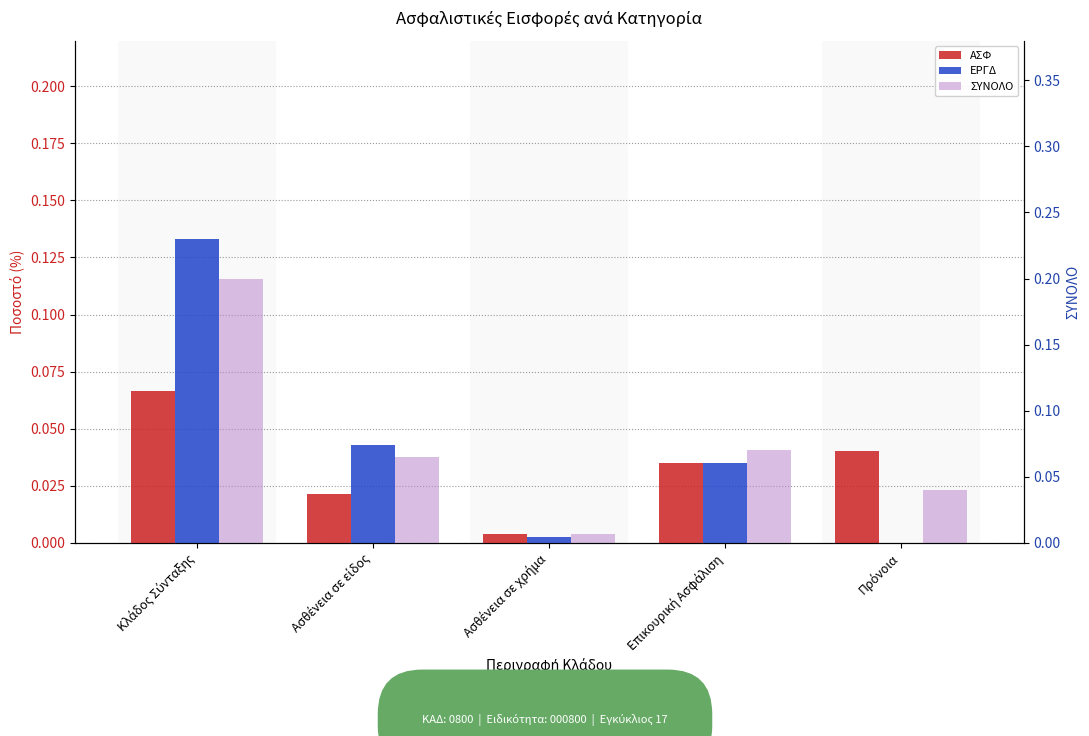

List the series in order of their overall mean, highest first.

ΣΥΝΟΛΟ, ΕΡΓΔ, ΑΣΦ